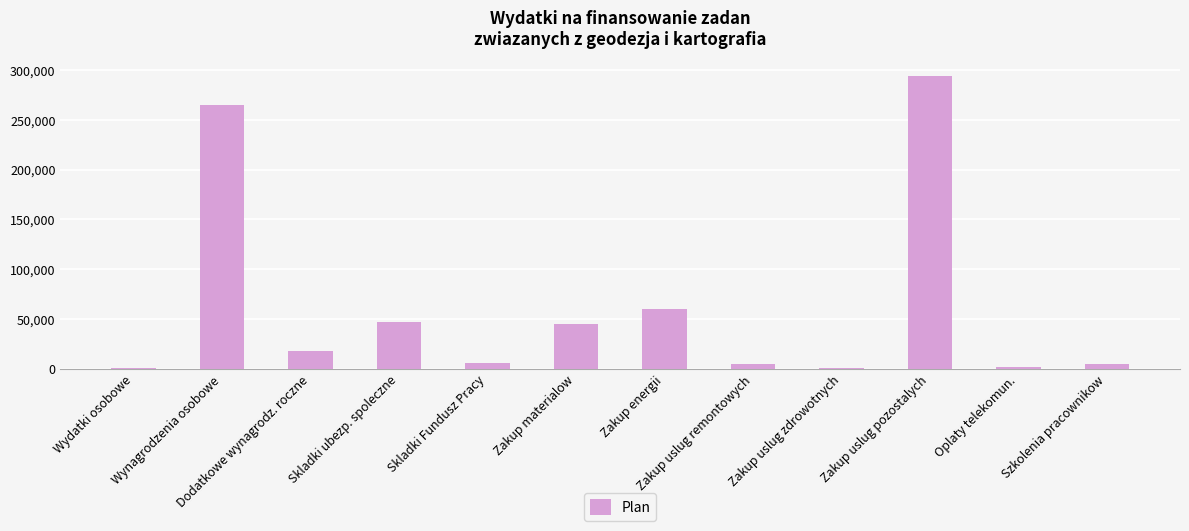

True or false: the data shows 154286.9 at Wynagrodzenia osobowe.

False